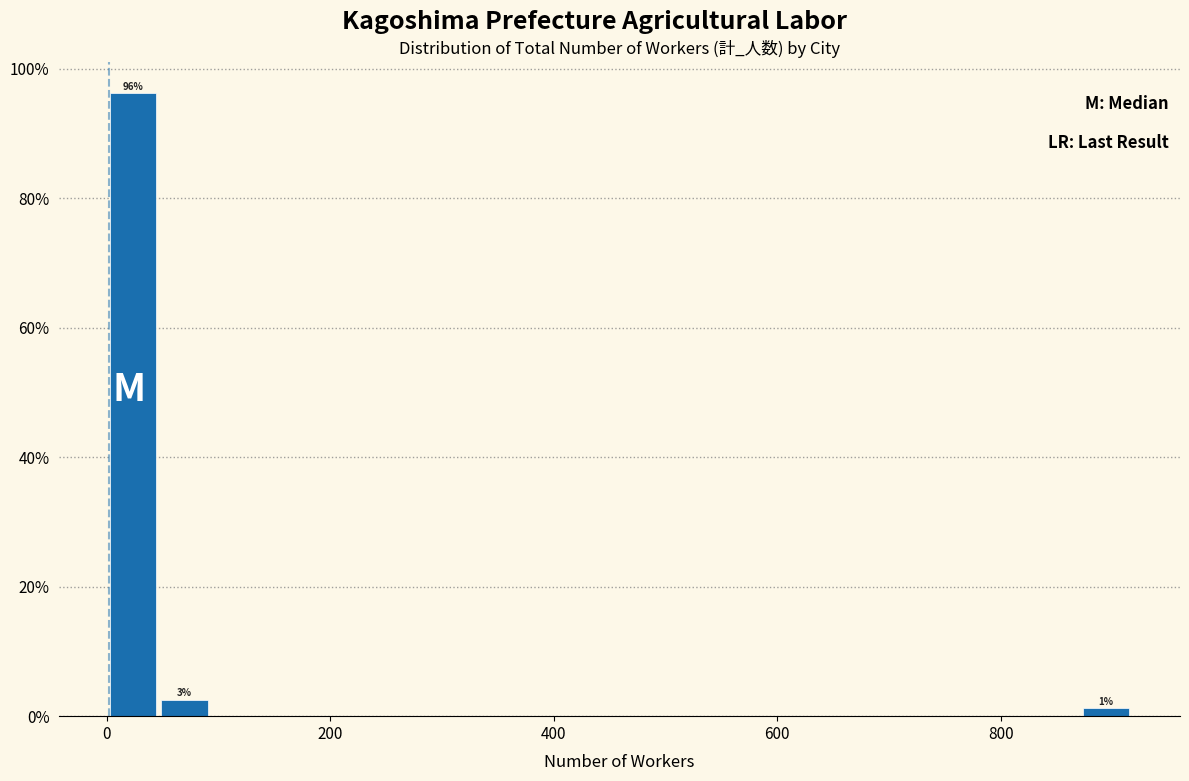

Read against the x-axis, roughly where is the centre of the tallest bar?

20